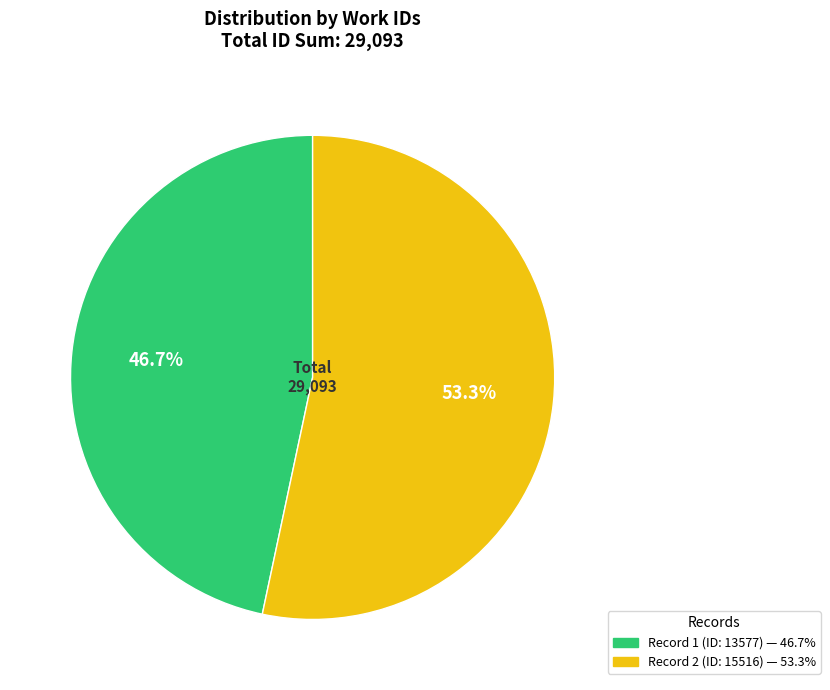

Does any single category account for the majority?

Yes